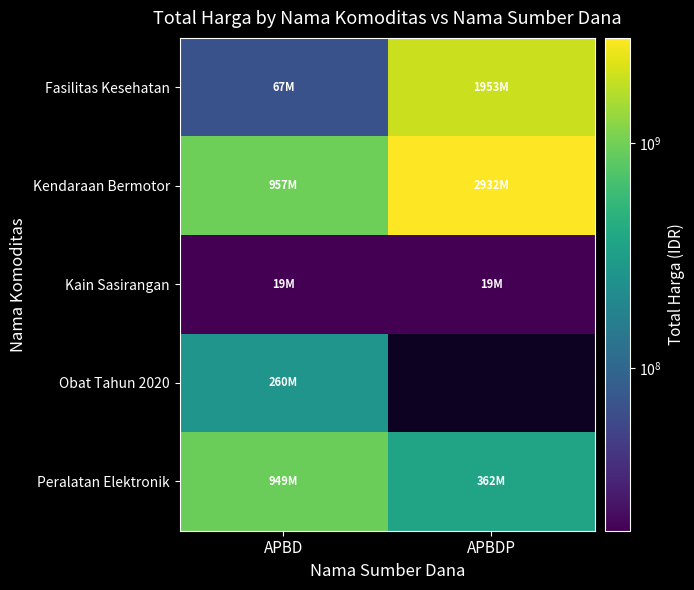

List the series in order of their peak value, highest first.

Kendaraan Bermotor, Fasilitas Kesehatan, Peralatan Elektronik, Obat Tahun 2020, Kain Sasirangan